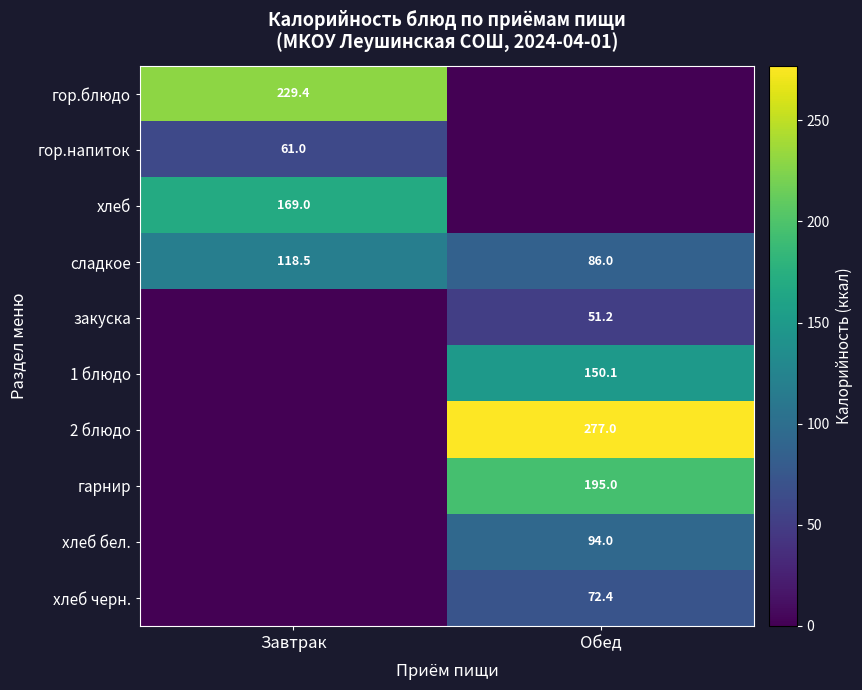

The 1 блюдо series shows 226.1 at Обед. True or false?

False